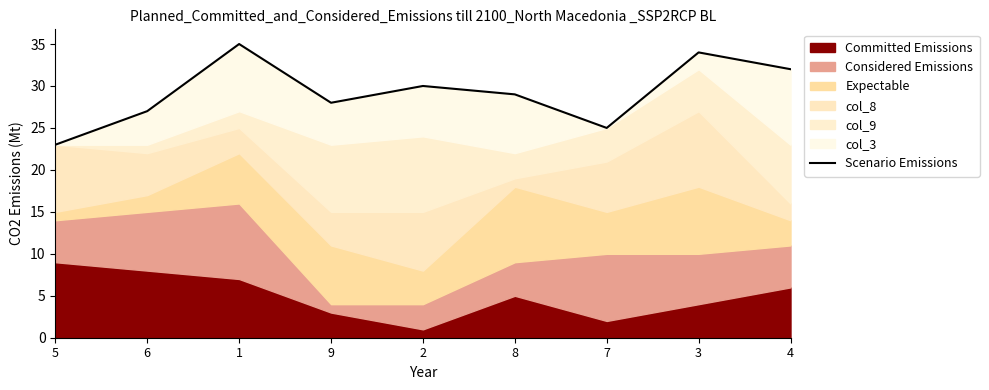

Does the chart have visible grid lines?

No